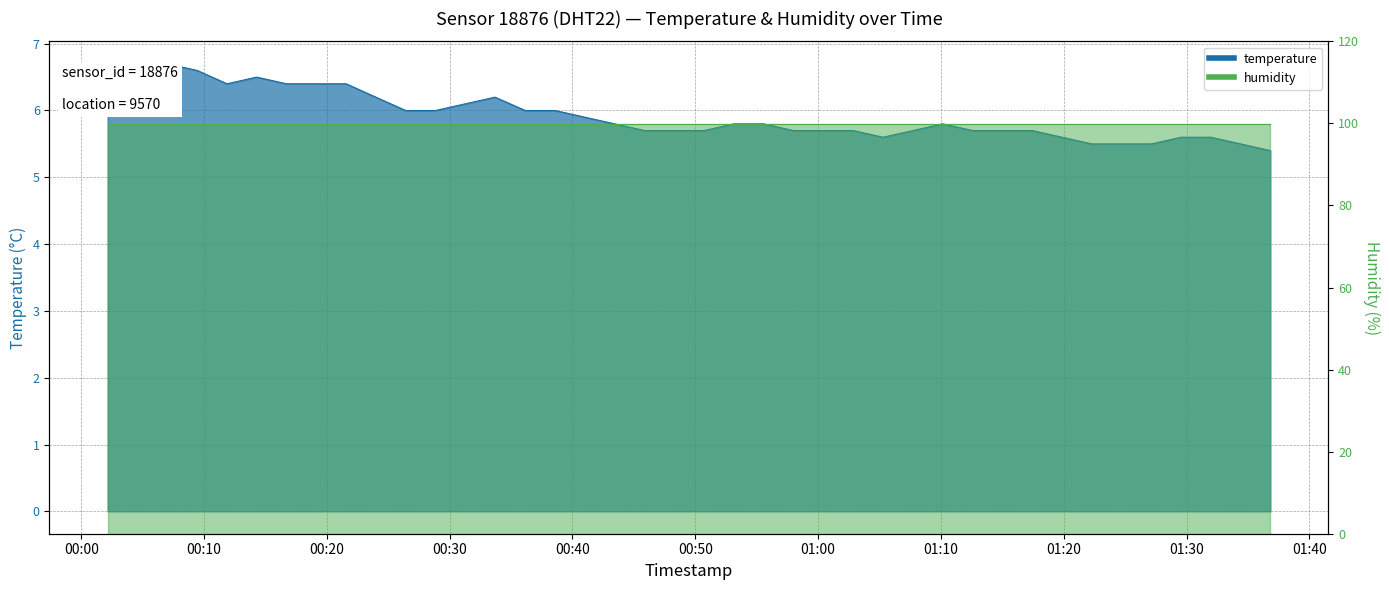

List the labels in order of value, largest first.

2023-12-20T00:07:00, 2023-12-20T00:04:35, 2023-12-20T00:09:26, 2023-12-20T00:02:09, 2023-12-20T00:14:17, 2023-12-20T00:11:52, 2023-12-20T00:16:43, 2023-12-20T00:19:08, 2023-12-20T00:21:34, 2023-12-20T00:23:59, 2023-12-20T00:33:41, 2023-12-20T00:31:16, 2023-12-20T00:26:25, 2023-12-20T00:28:50, 2023-12-20T00:36:09, 2023-12-20T00:38:35, 2023-12-20T00:41:00, 2023-12-20T00:43:26, 2023-12-20T00:53:08, 2023-12-20T00:55:33, 2023-12-20T01:10:08, 2023-12-20T00:45:52, 2023-12-20T00:48:17, 2023-12-20T00:50:43, 2023-12-20T00:57:59, 2023-12-20T01:00:25, 2023-12-20T01:02:51, 2023-12-20T01:07:43, 2023-12-20T01:12:35, 2023-12-20T01:15:00, 2023-12-20T01:17:26, 2023-12-20T01:05:17, 2023-12-20T01:19:51, 2023-12-20T01:29:33, 2023-12-20T01:31:59, 2023-12-20T01:22:17, 2023-12-20T01:24:42, 2023-12-20T01:27:08, 2023-12-20T01:34:24, 2023-12-20T01:36:49